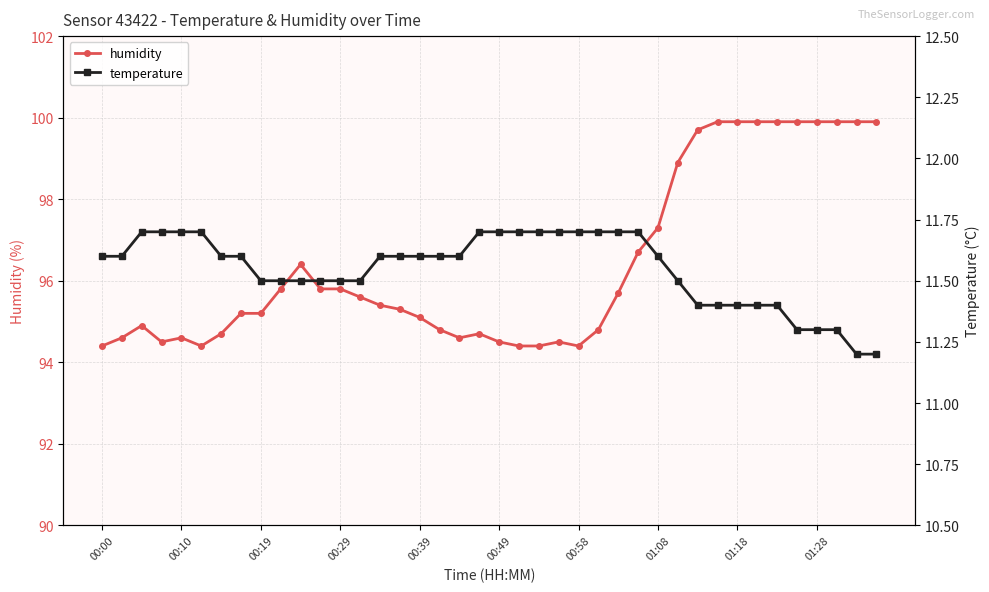

At which category is the sum across all series the highest?

31